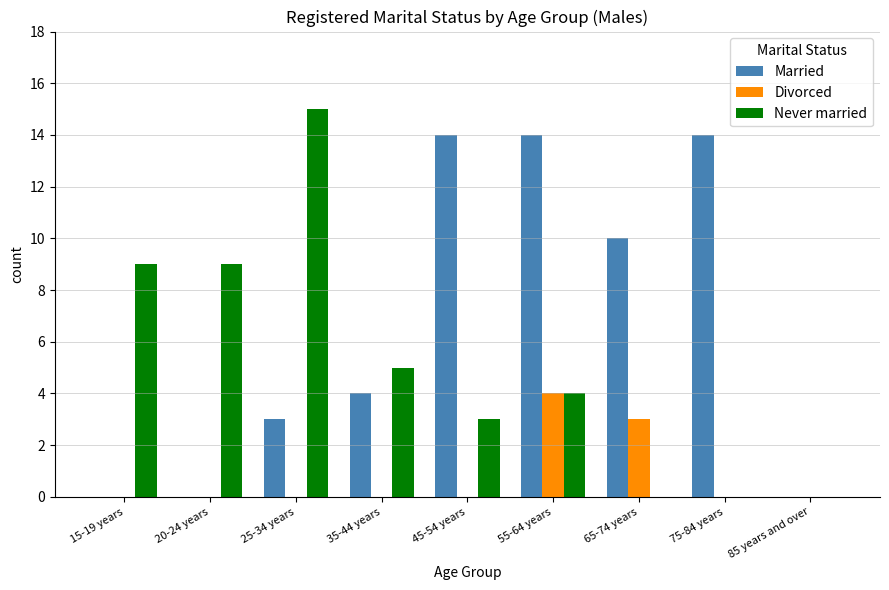

Where is Divorced nearest to the value 2?

65-74 years